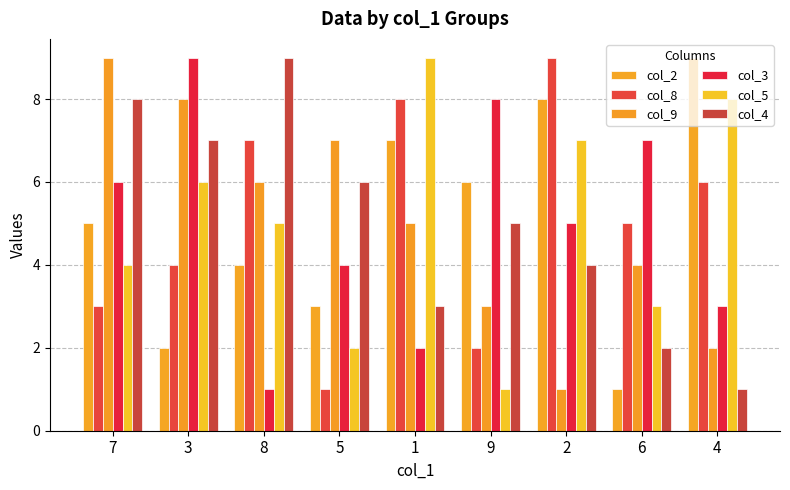

Reading left to right, list all the values displayed in this chart.

col_2: 7=5	3=2	8=4	5=3	1=7	9=6	2=8	6=1	4=9
col_8: 7=3	3=4	8=7	5=1	1=8	9=2	2=9	6=5	4=6
col_9: 7=9	3=8	8=6	5=7	1=5	9=3	2=1	6=4	4=2
col_3: 7=6	3=9	8=1	5=4	1=2	9=8	2=5	6=7	4=3
col_5: 7=4	3=6	8=5	5=2	1=9	9=1	2=7	6=3	4=8
col_4: 7=8	3=7	8=9	5=6	1=3	9=5	2=4	6=2	4=1